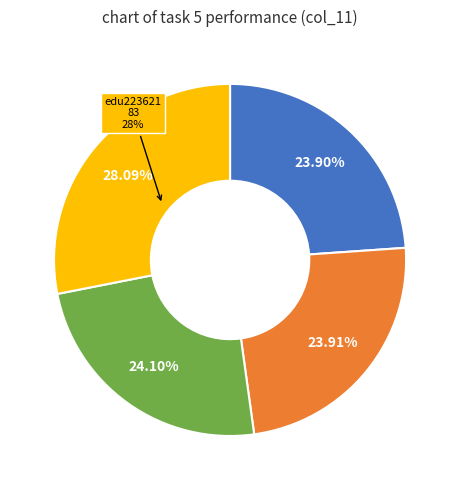

To the nearest percent, what is the difference between the largest and smallest slice percentages?

4%